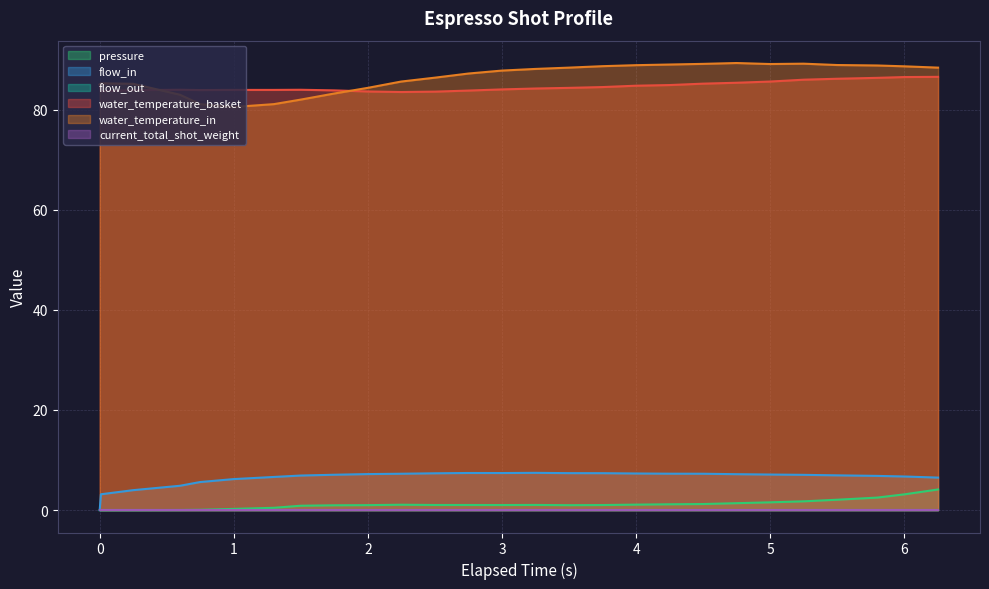

True or false: pressure has more than 2 points higher than both neighbors.

False